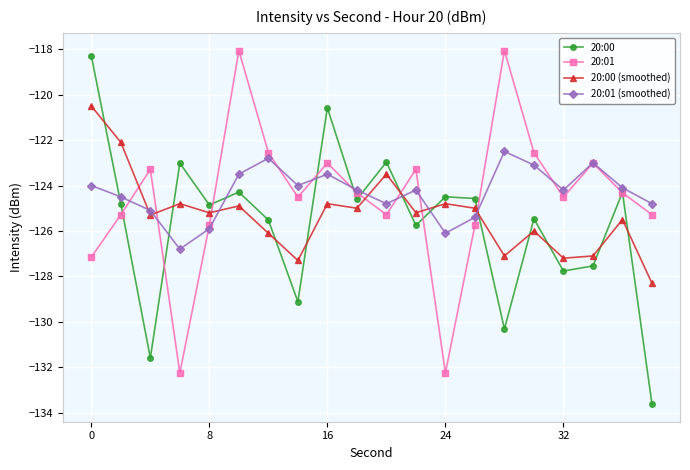

What is the value of the 20:00 (smoothed) point at the 10th from the left?

-125.0